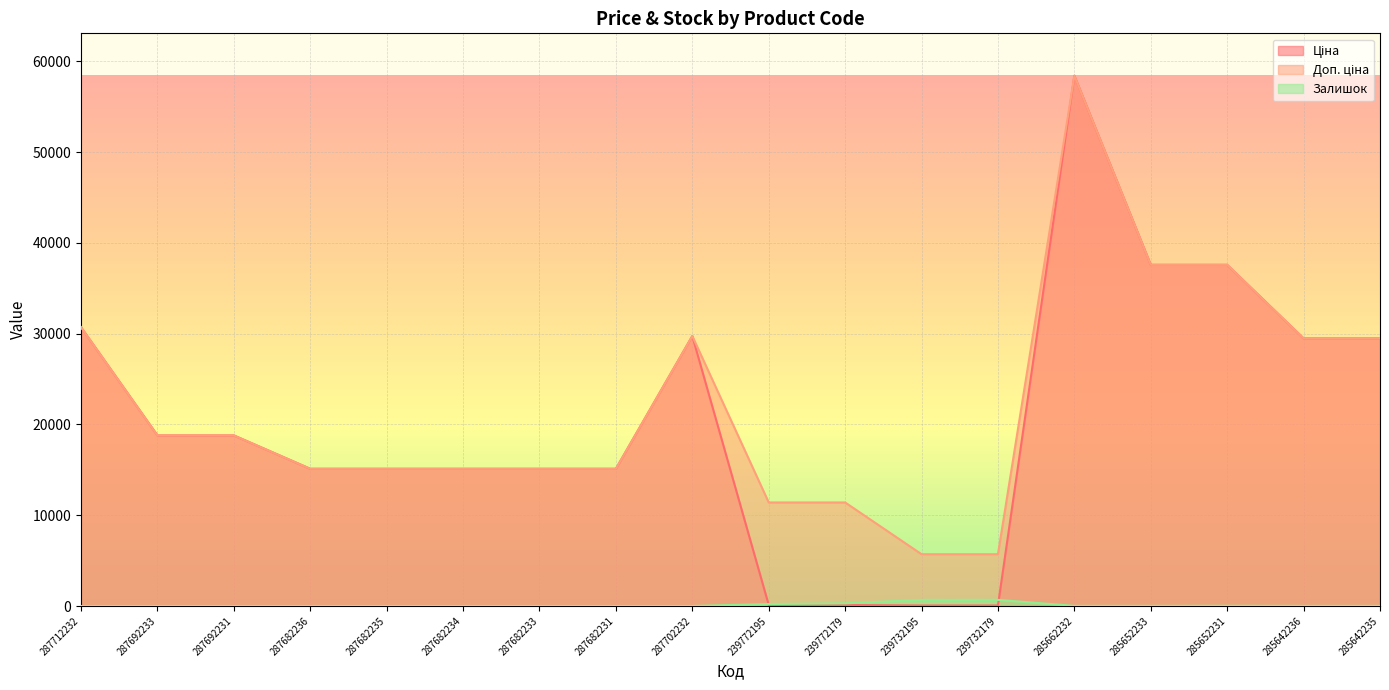

Which category has the highest value across all series?

285662232